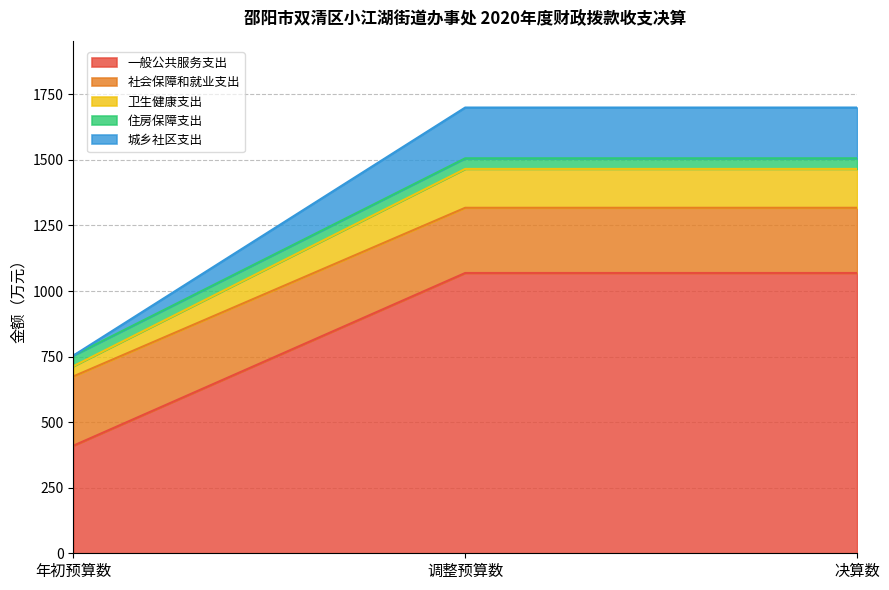

How many data points in 一般公共服务支出 are less than 1068?

1